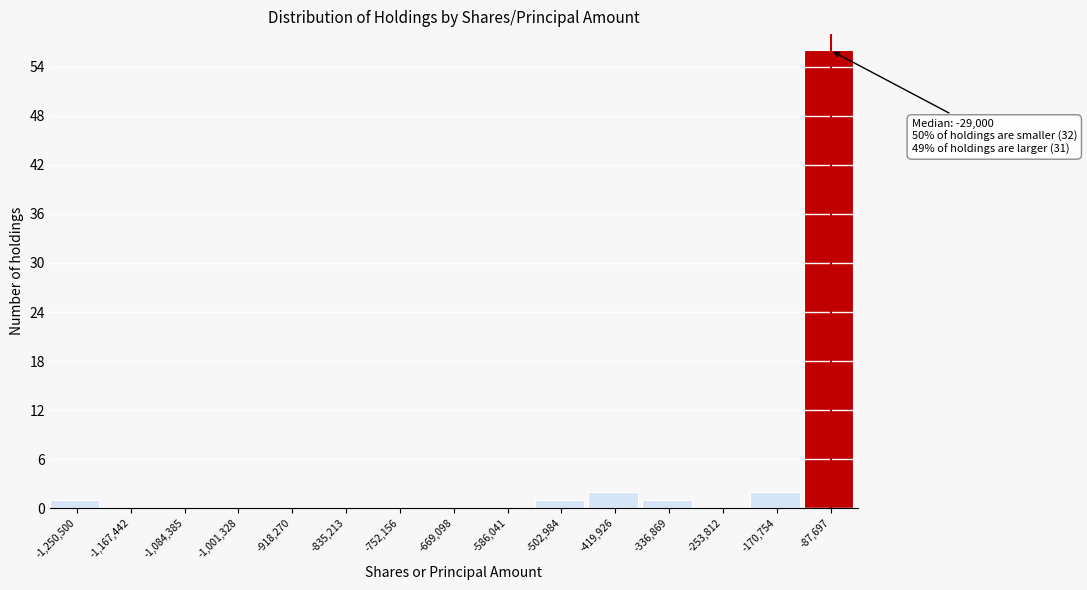

Reading left to right, what are all the values shown in this chart?

-1,250,500=1	-1,167,442=0	-1,084,385=0	-1,001,328=0	-918,270=0	-835,213=0	-752,156=0	-669,098=0	-586,041=0	-502,984=1	-419,926=2	-336,869=1	-253,812=0	-170,754=2	-87,697=56